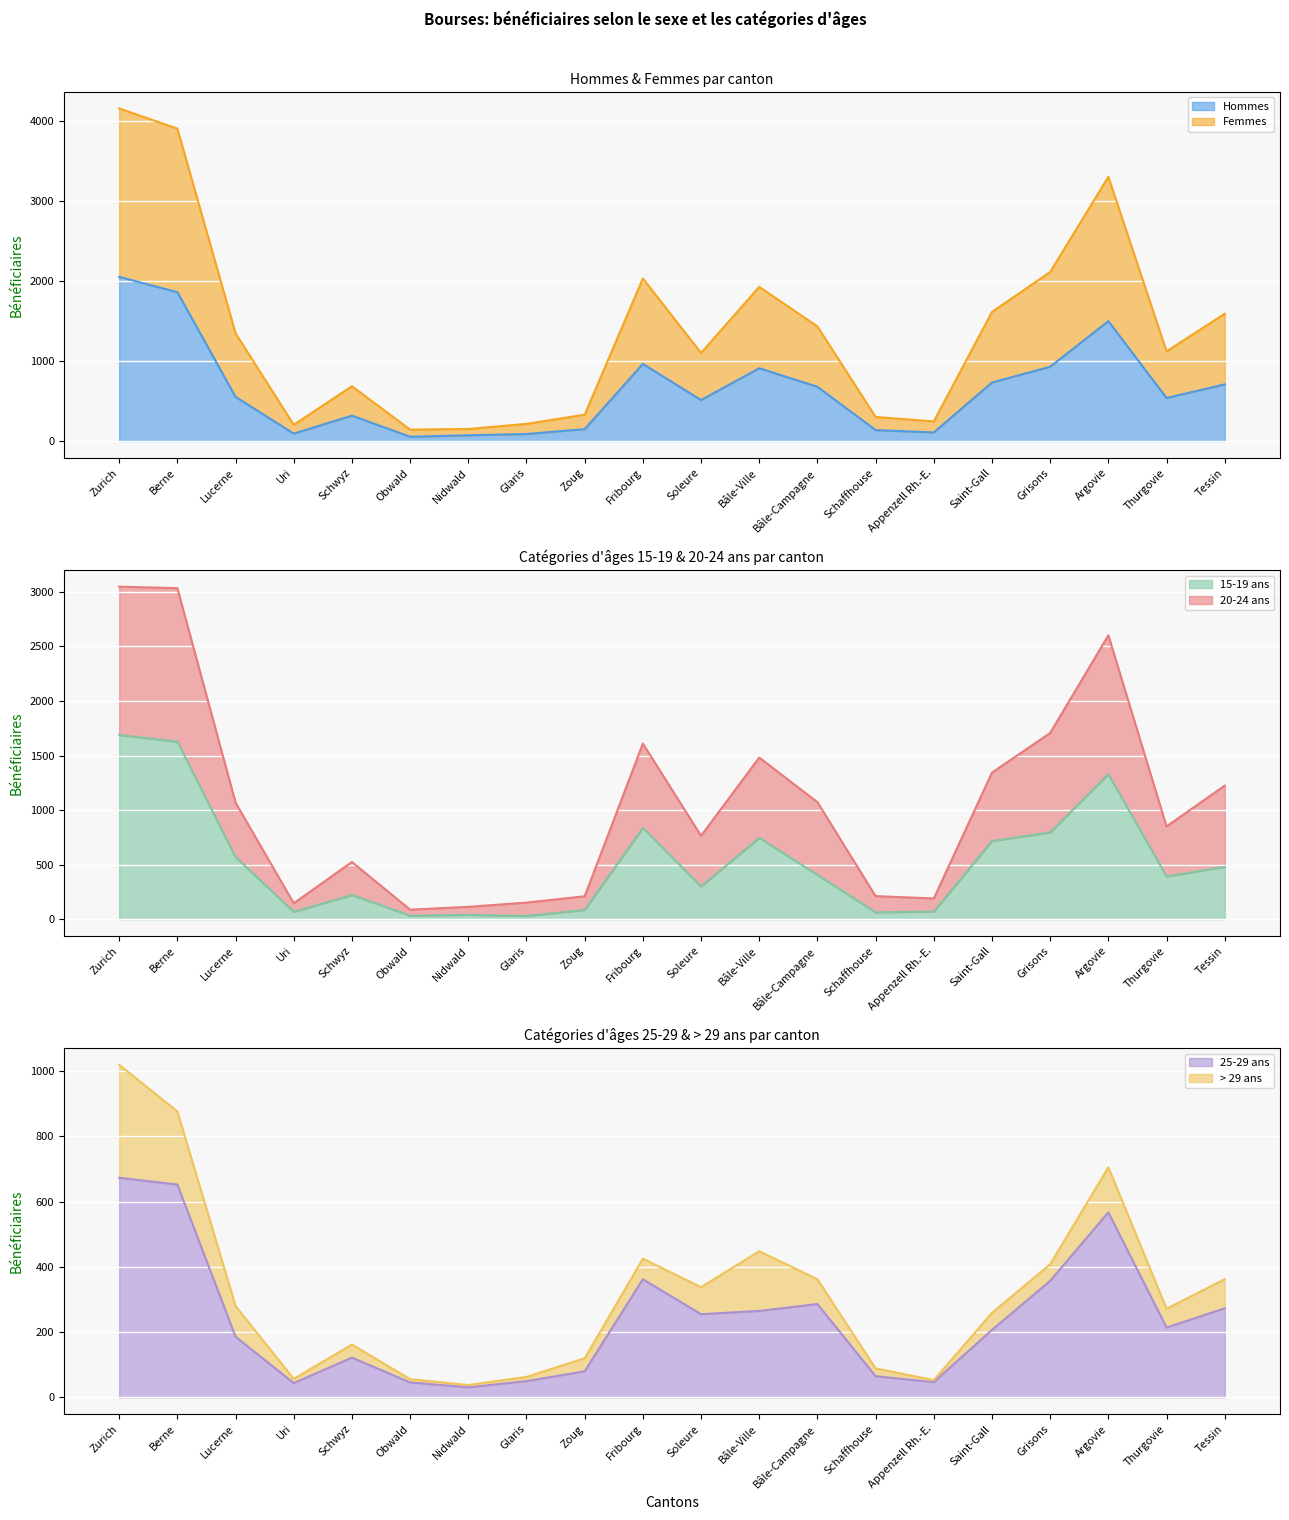

At which label does Hommes reach its peak?

Zurich